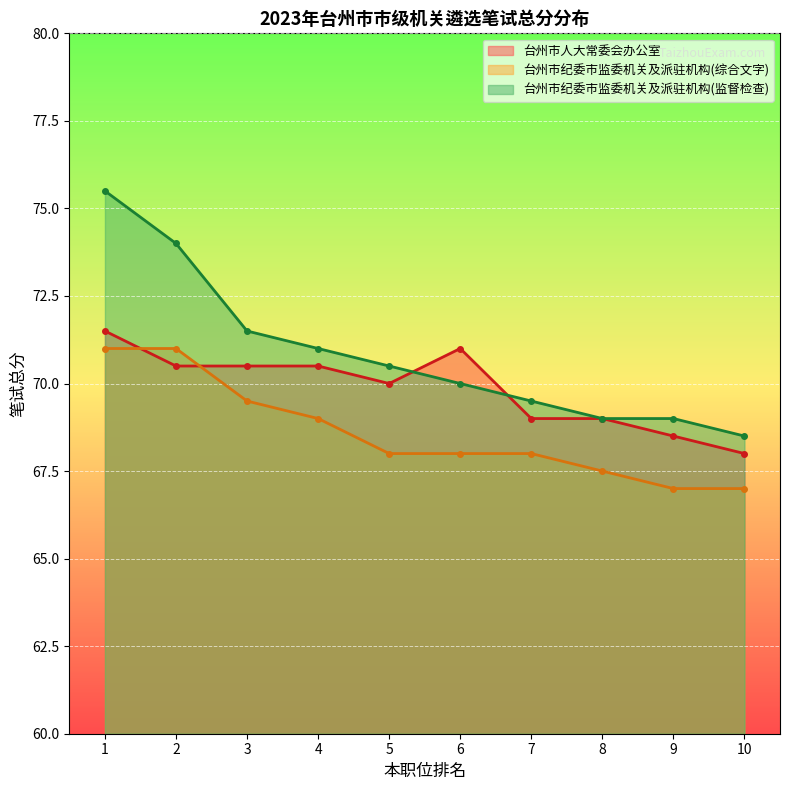

How many lines are shown in the chart?

3